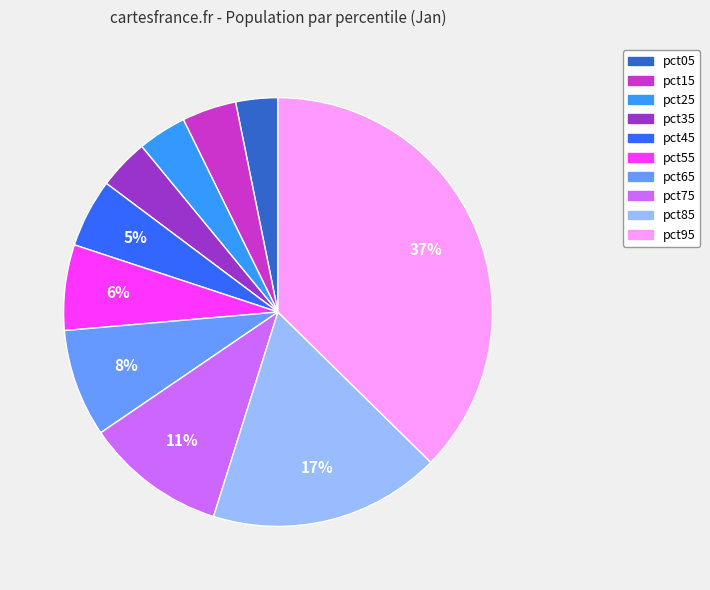

Does pct35 account for over 50% of the chart?

No